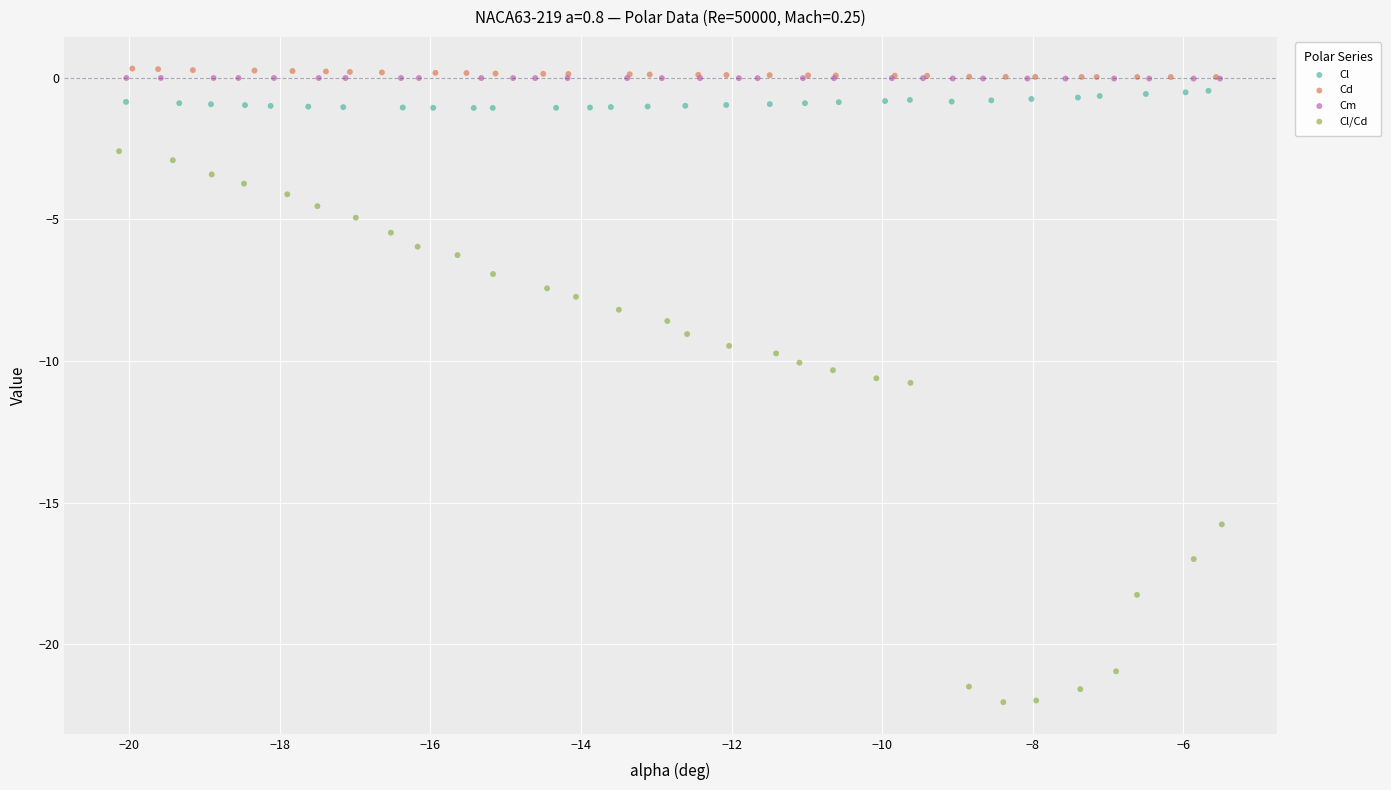

Which series has the widest spread of Y values?

Cl/Cd